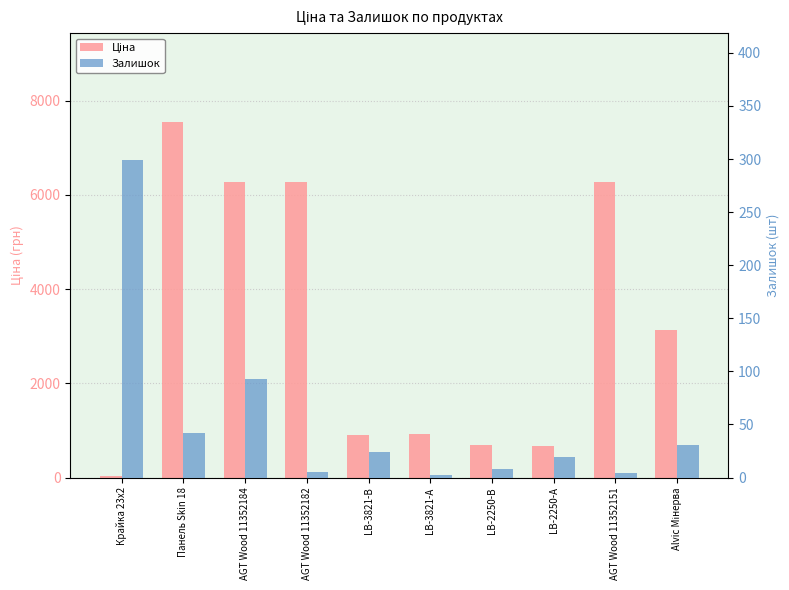

Reading left to right, list all the values displayed in this chart.

Ціна: 32.0	7545.9	6266.7	6266.7	904.3	928.3	700.4	676.4	6266.7	3136.8
Залишок: 299.0	42.0	93.0	5.0	24.0	2.0	8.0	19.0	4.0	31.0